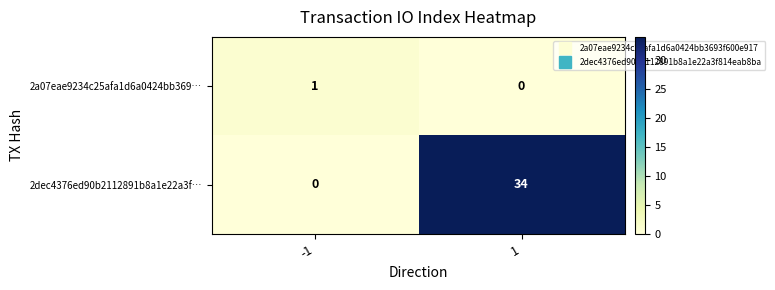

At -1, list the series in order from largest to smallest.

2a07eae9234c25afa1d6a0424bb369…, 2dec4376ed90b2112891b8a1e22a3f…